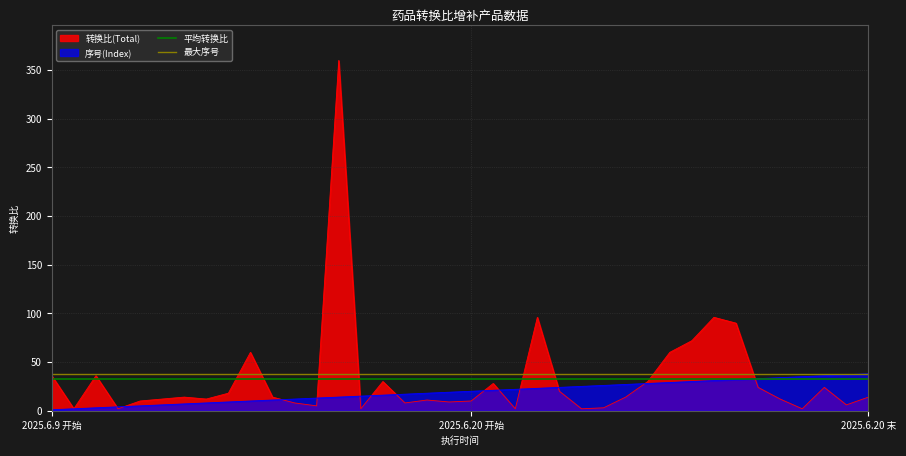

True or false: 最大序号 has a value of 38 at 2025.6.9 开始.

True